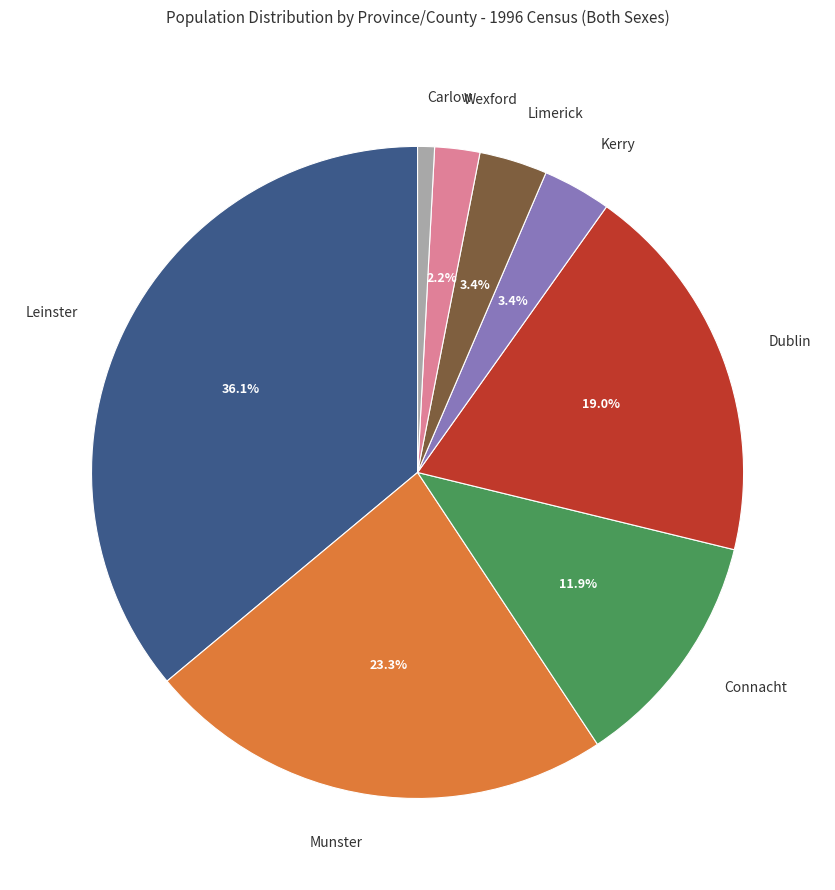

Does any single category account for the majority?

No